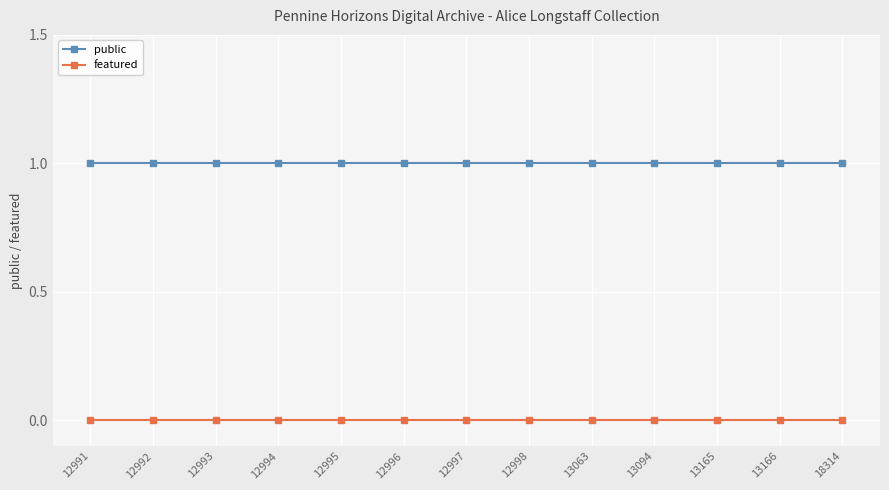

What is the greatest value displayed?

1